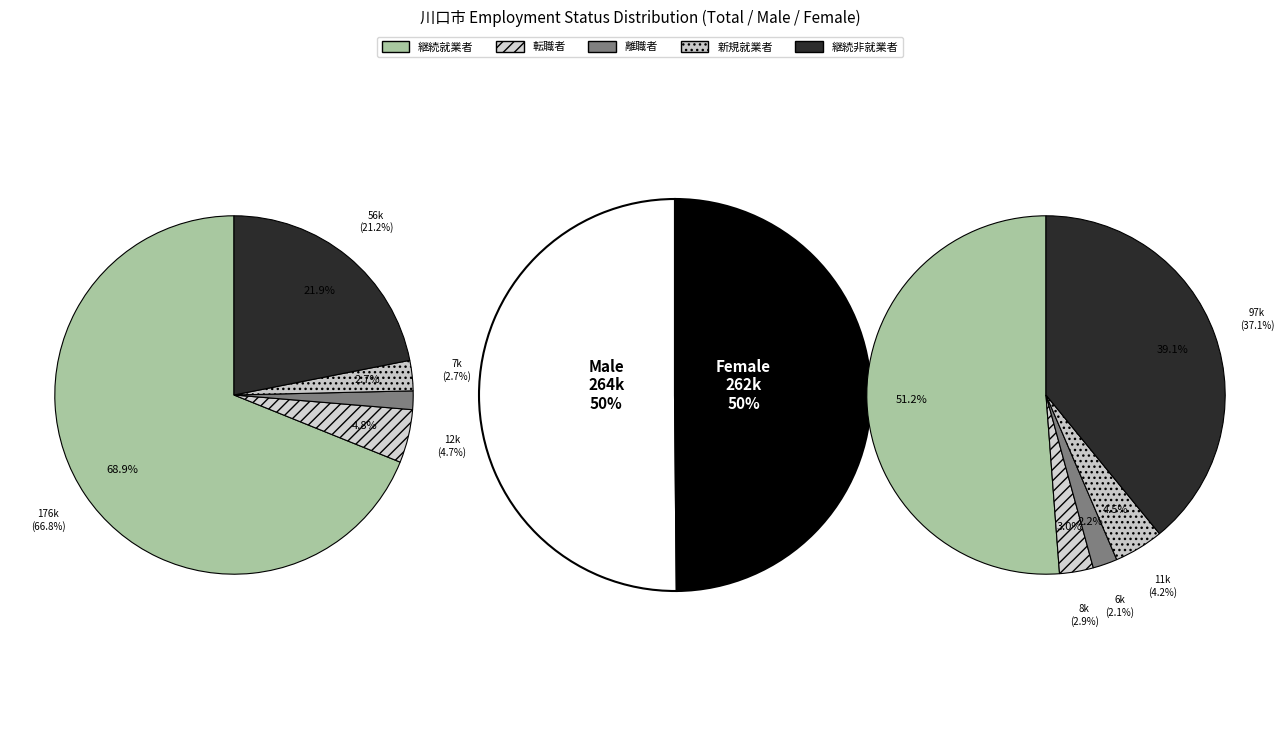

Rank the categories by value from lowest to highest.

離職者, 新規就業者, 転職者, 継続非就業者, 継続就業者